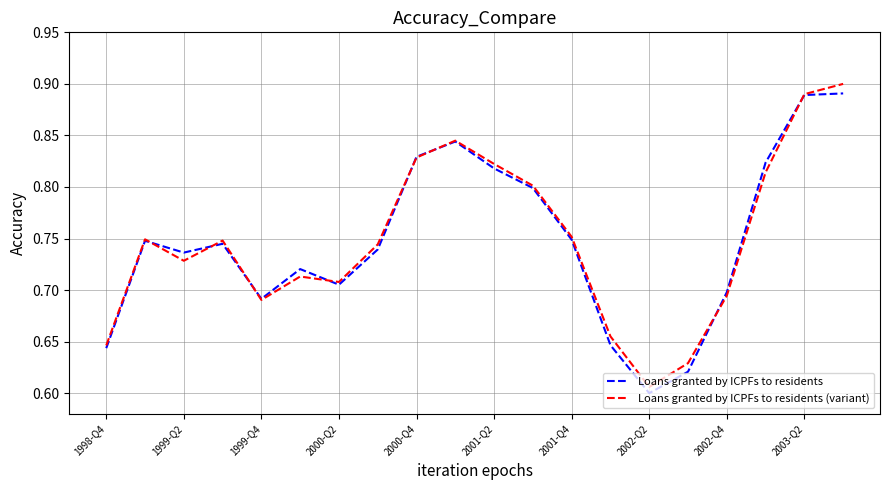

How many categories are shown in the chart?

20